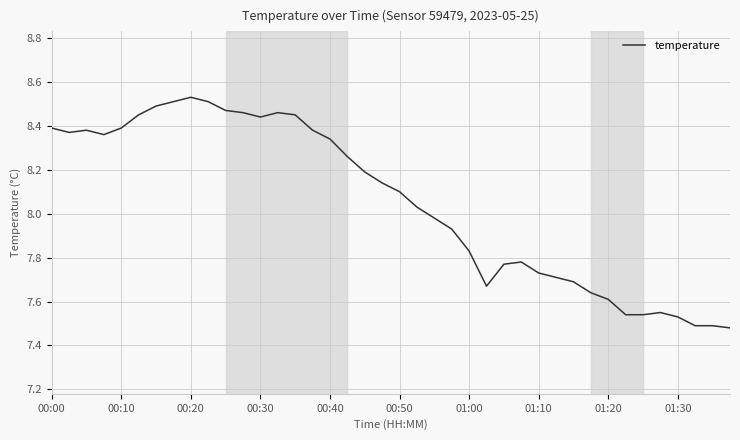

How many lines are shown in the chart?

1